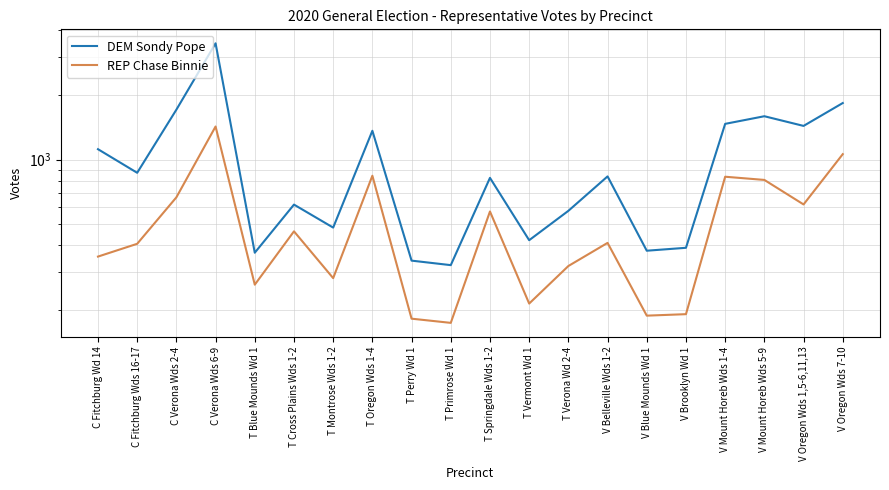

Which series changed the most between T Perry Wd 1 and V Mount Horeb Wds 5-9?

DEM Sondy Pope